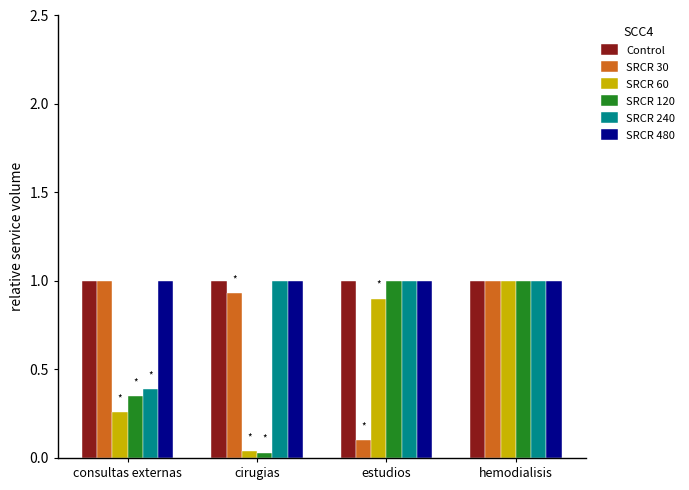

The SRCR 120 series shows 0.1 at consultas externas. True or false?

False